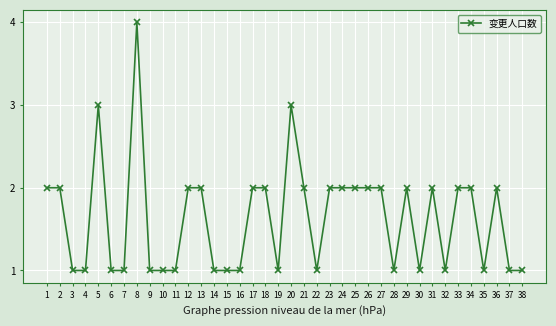

True or false: there are more than 1 points higher than both neighbors.

True